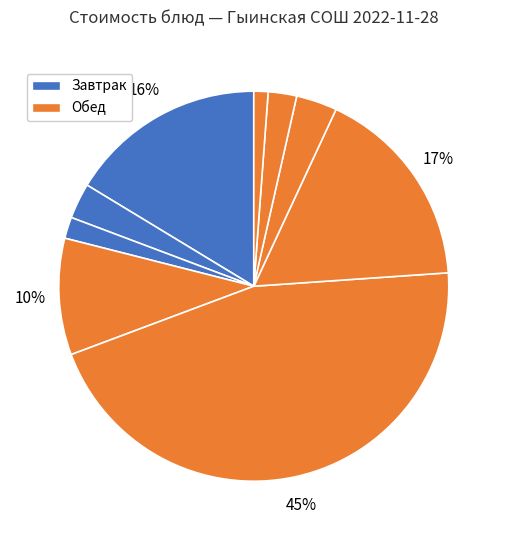

Does any single category account for the majority?

No